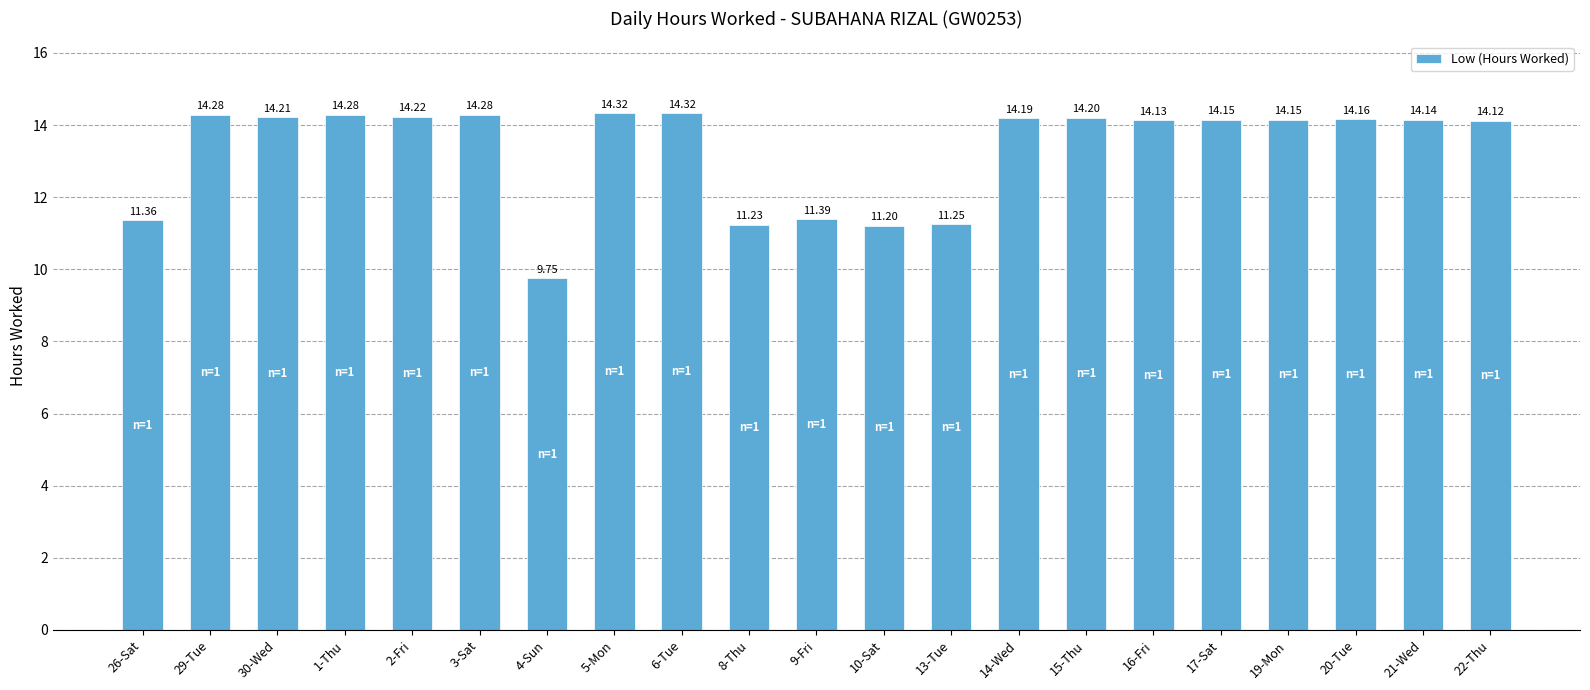

What value does the data have at 19-Mon?

14.2